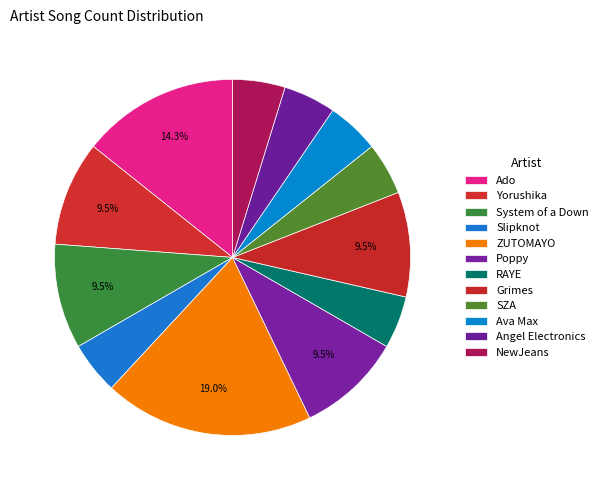

Count the number of slices in the pie.

12